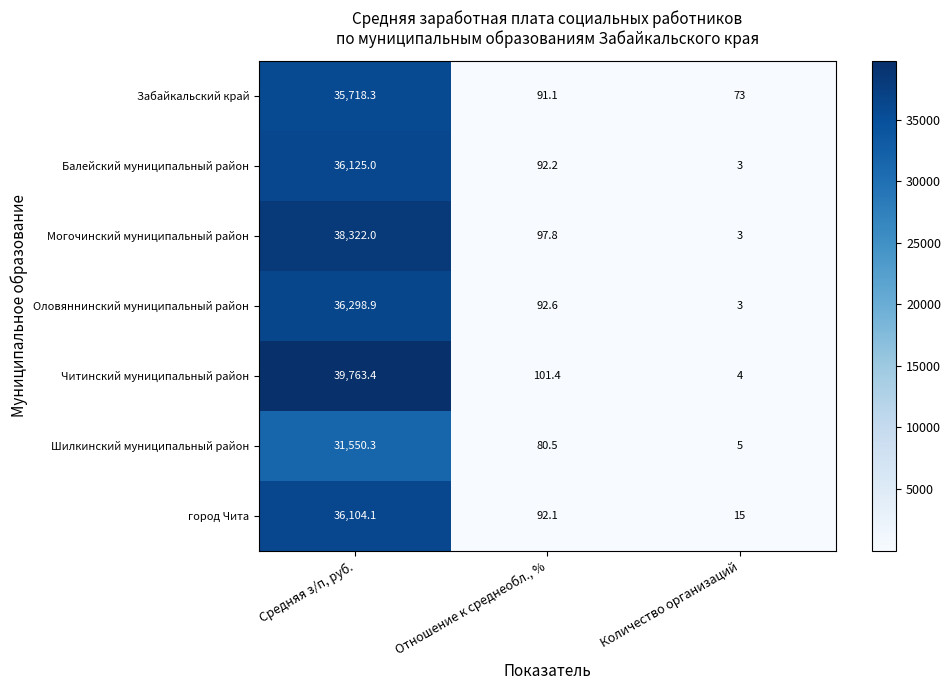

True or false: Забайкальский край has a value of 140.6 at Отношение к среднеобл., %.

False